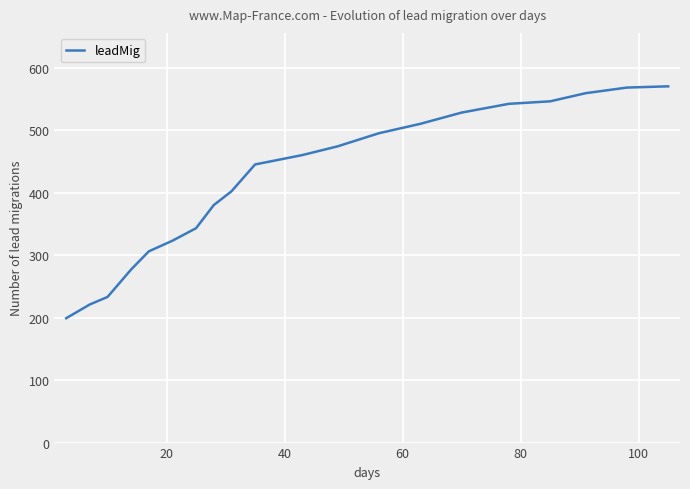

What is the sum of all values?

8381